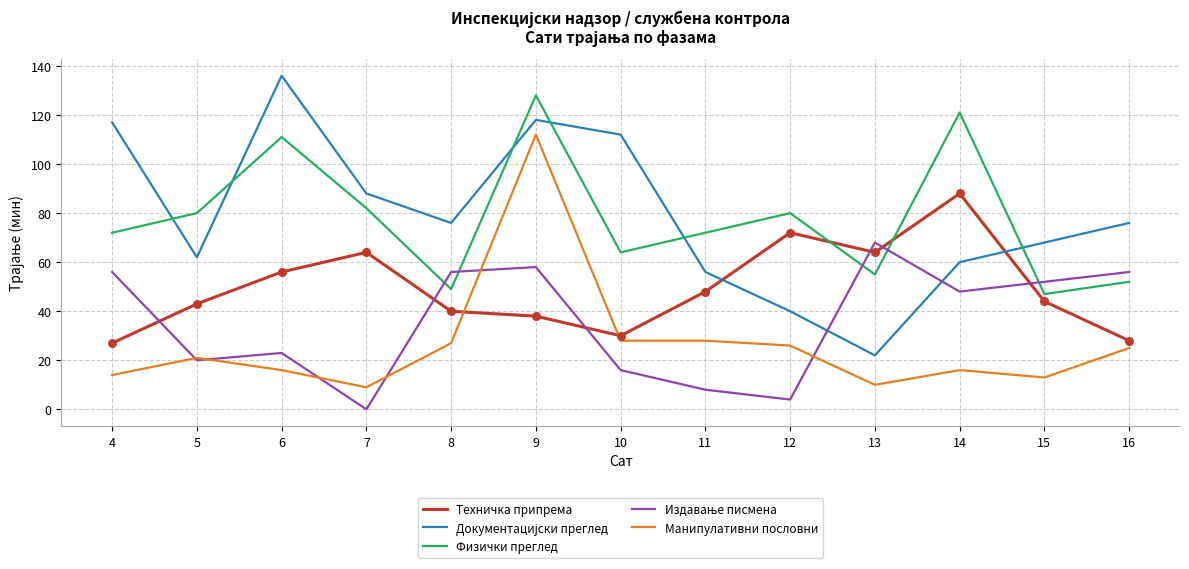

Which series changed the most between 14 and 16?

Физички преглед